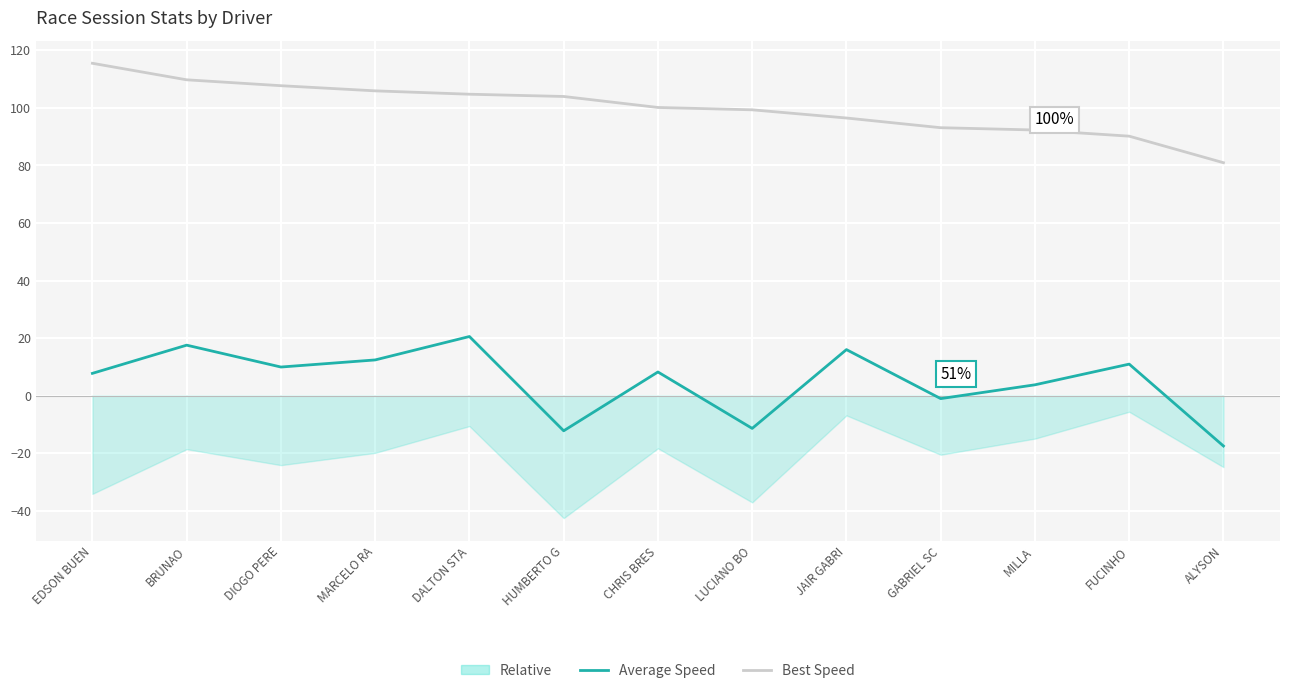

How many data points in Best Speed are above 100?

7